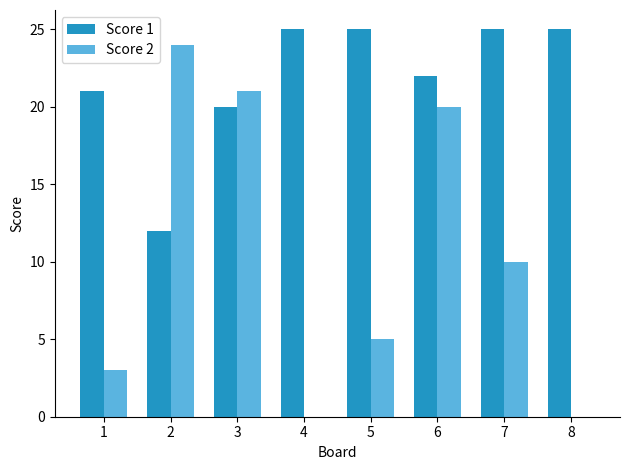

Reading right to left, extract all data points from this chart.

Score 1: 8=25	7=25	6=22	5=25	4=25	3=20	2=12	1=21
Score 2: 8=0	7=10	6=20	5=5	4=0	3=21	2=24	1=3